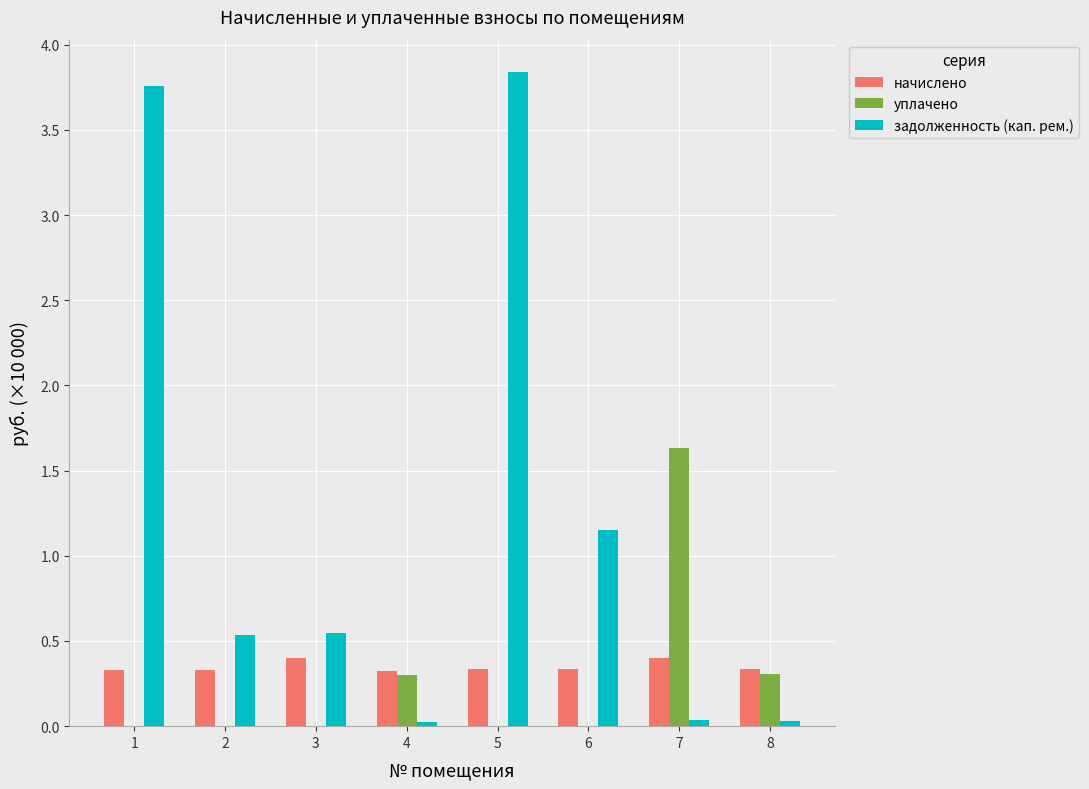

What is the sum of all задолженность (кап. рем.) values?

9.9